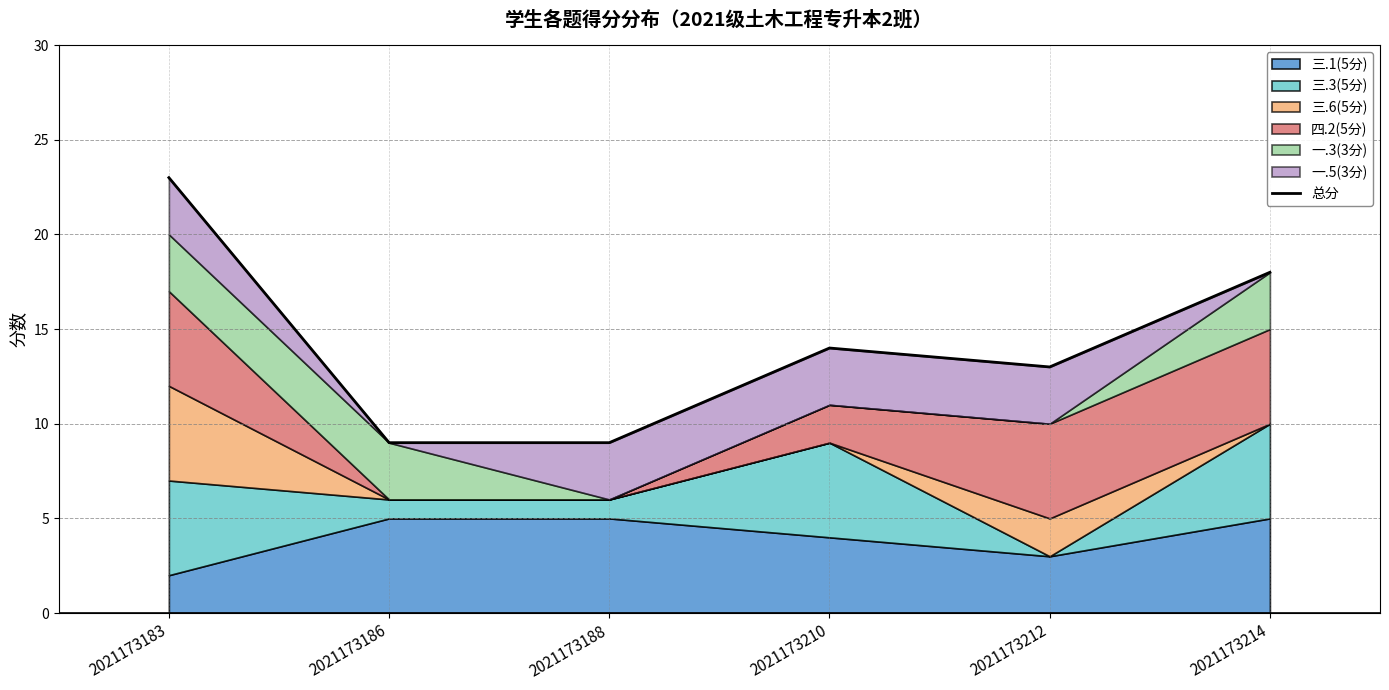

Which label corresponds to the largest value in the chart?

2021173183